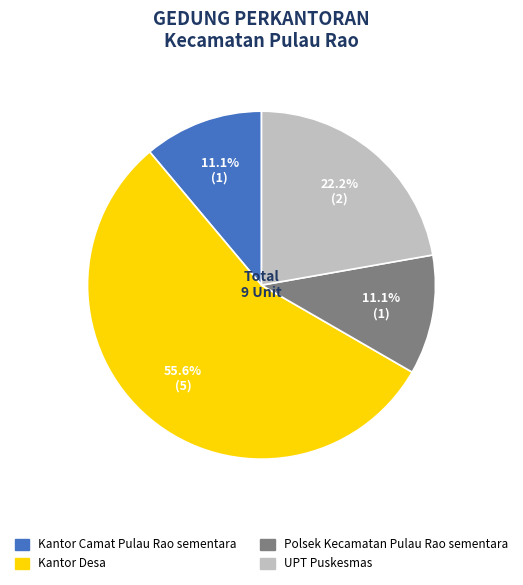

The Kantor Desa slice represents 56% of the pie. True or false?

True